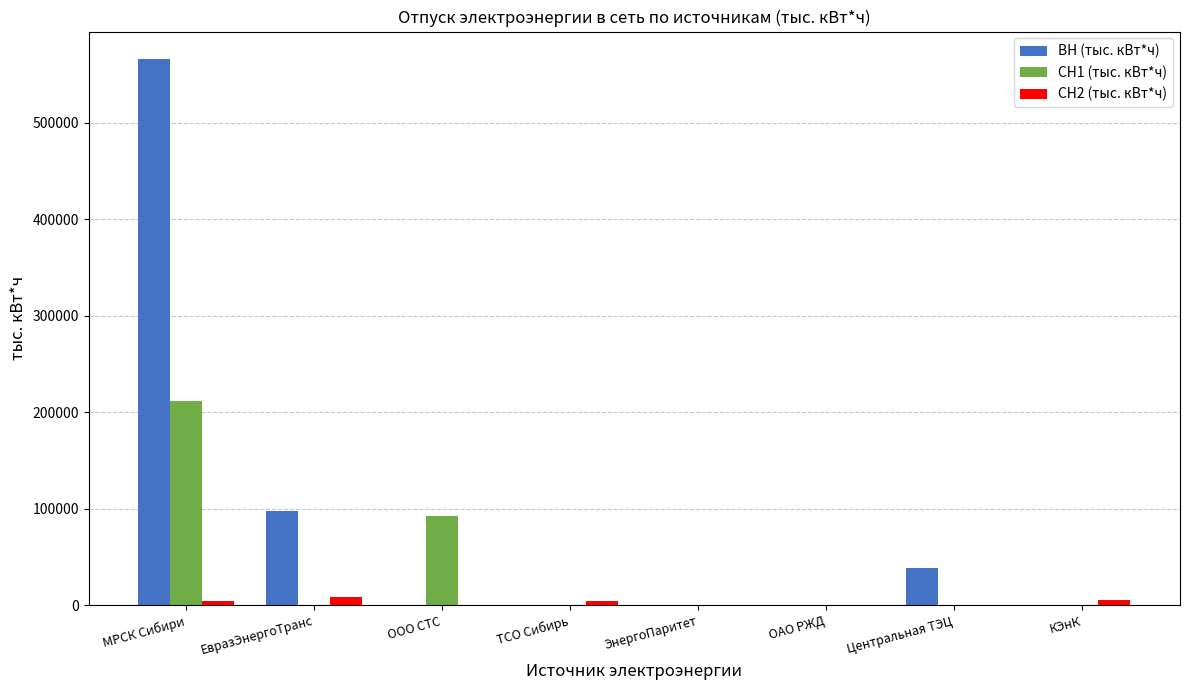

Which series changed the most between МРСК Сибири and ТСО Сибирь?

ВН (тыс. кВт*ч)